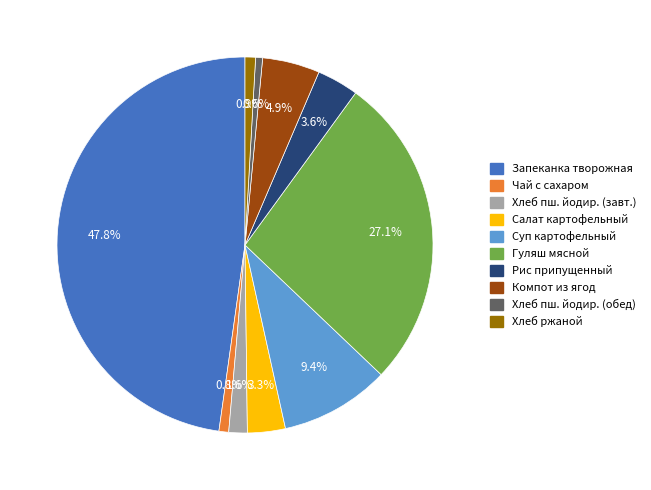

Is there a majority slice in this chart?

No